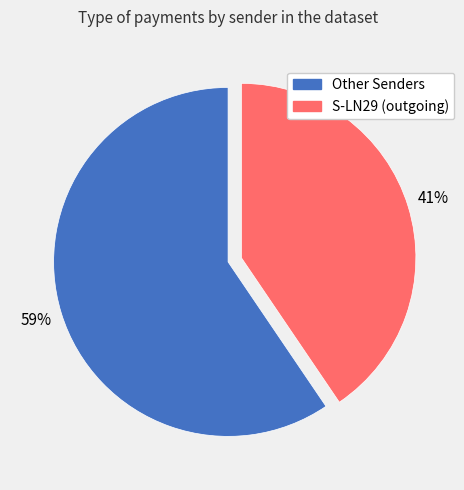

Count the number of slices in the pie.

2